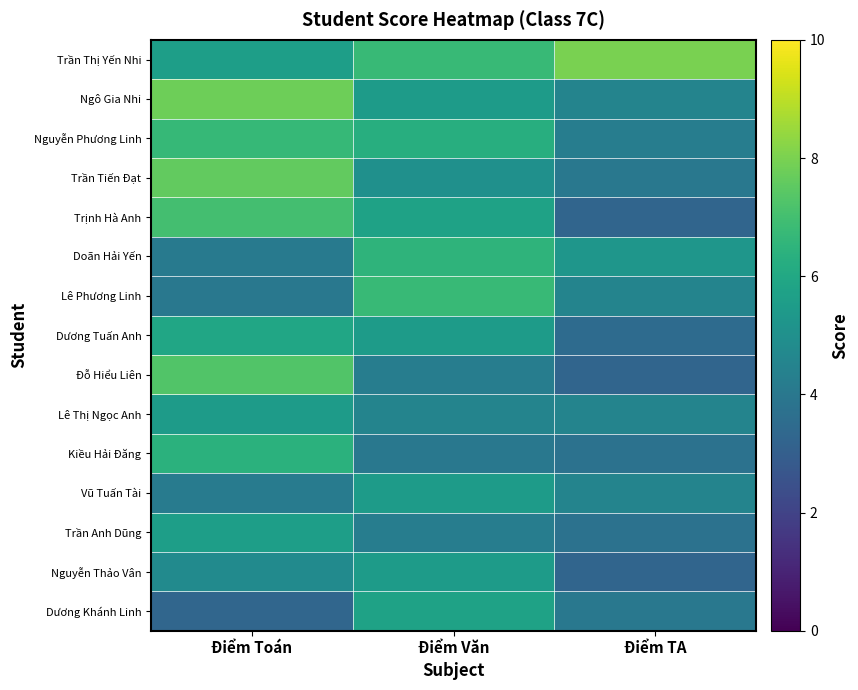

Which series has the largest total across all categories?

Trần Thị Yến Nhi